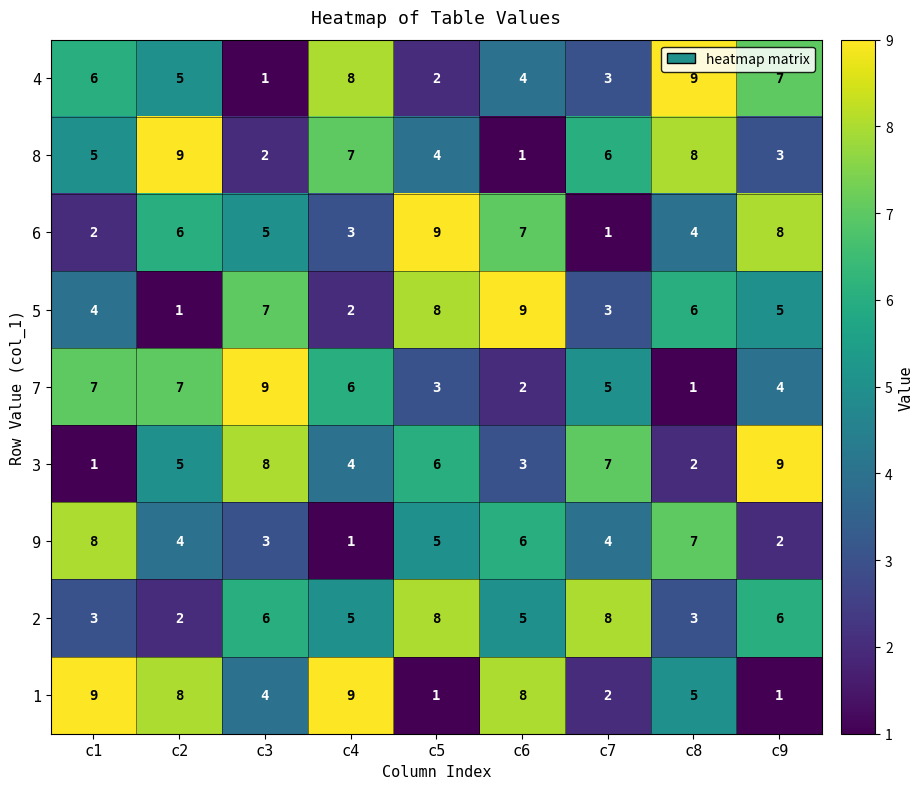

At how many categories does at least one series exceed 2?

9